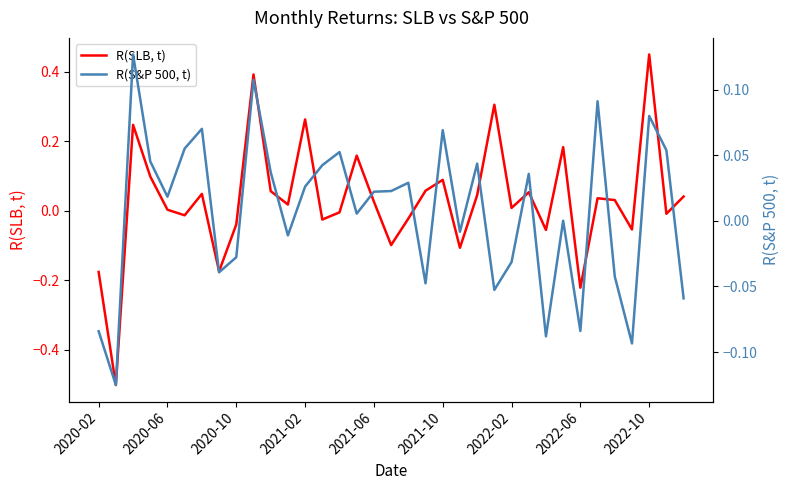

The value of R(SLB, t) at 2021-02 is 0.4. True or false?

False